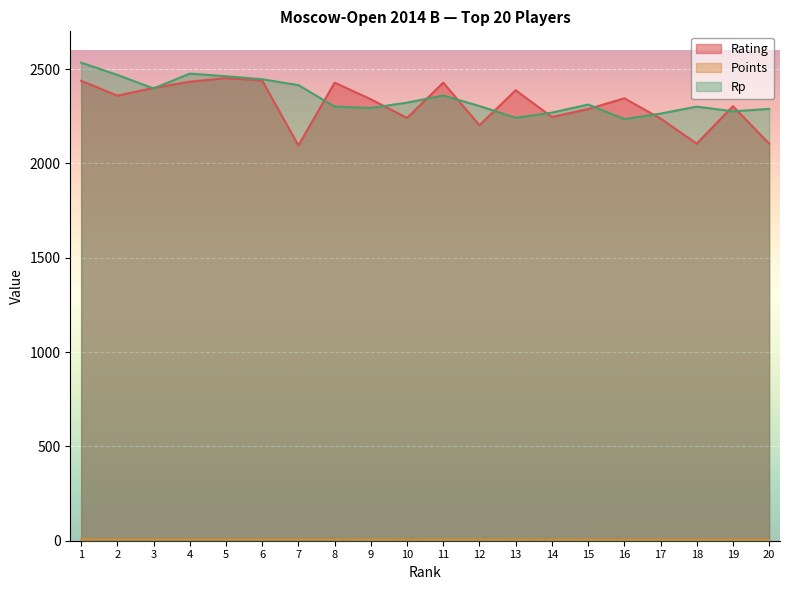

What is the sum of all Rating values?

46273.0